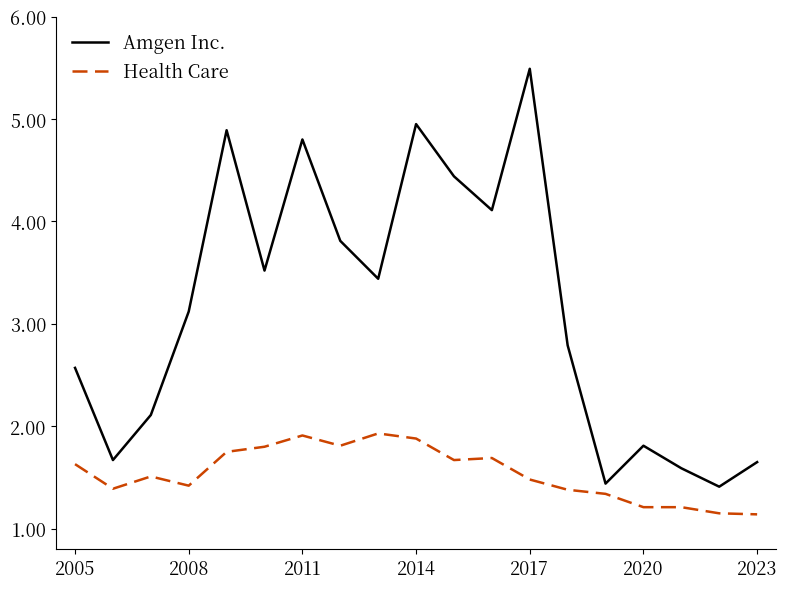

What is the greatest value displayed?

5.5